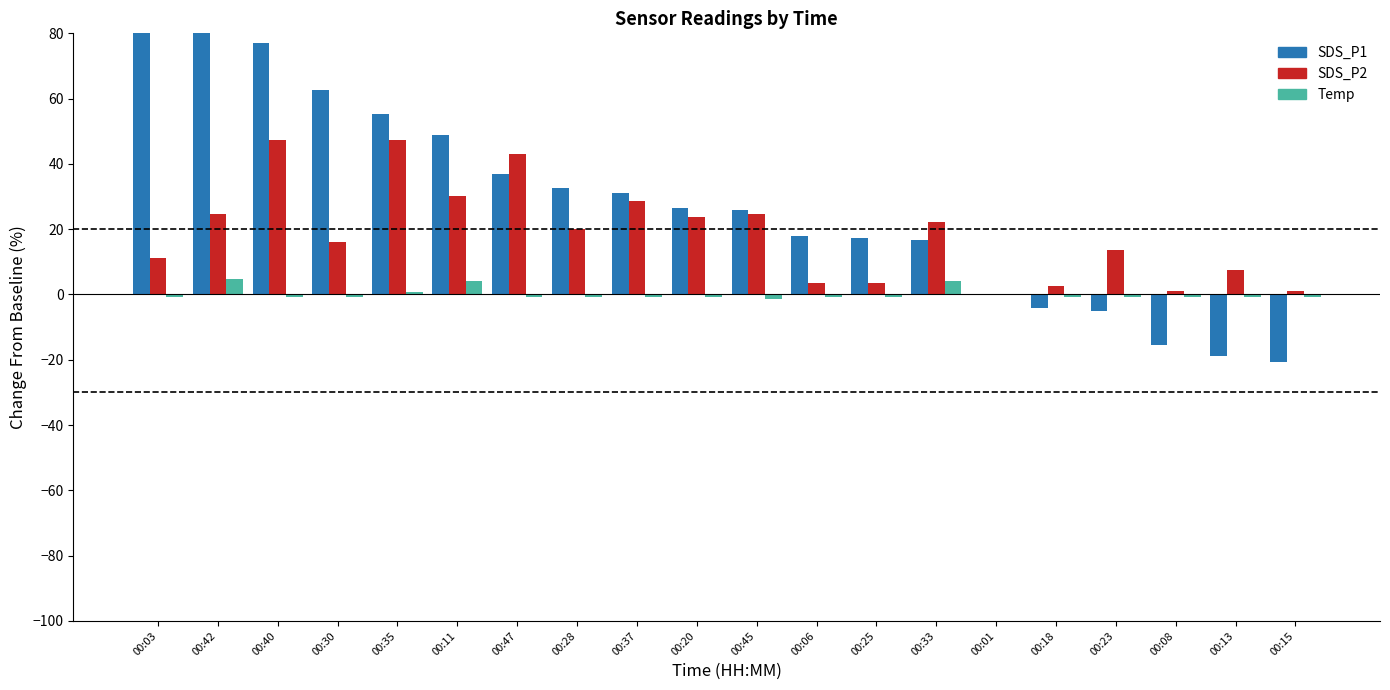

Is it true that SDS_P2 equals 24.7 at 00:42?

True